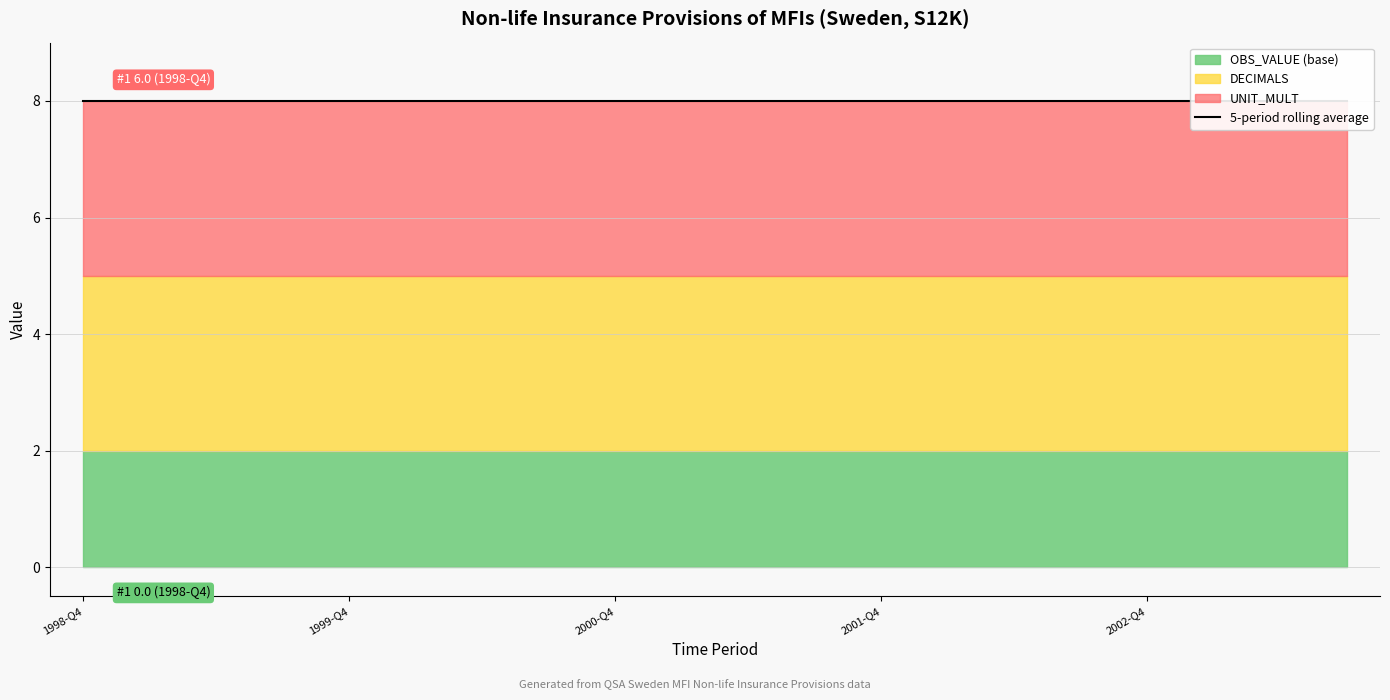

What is the spread (max minus min) of values at 2000-Q1?

6